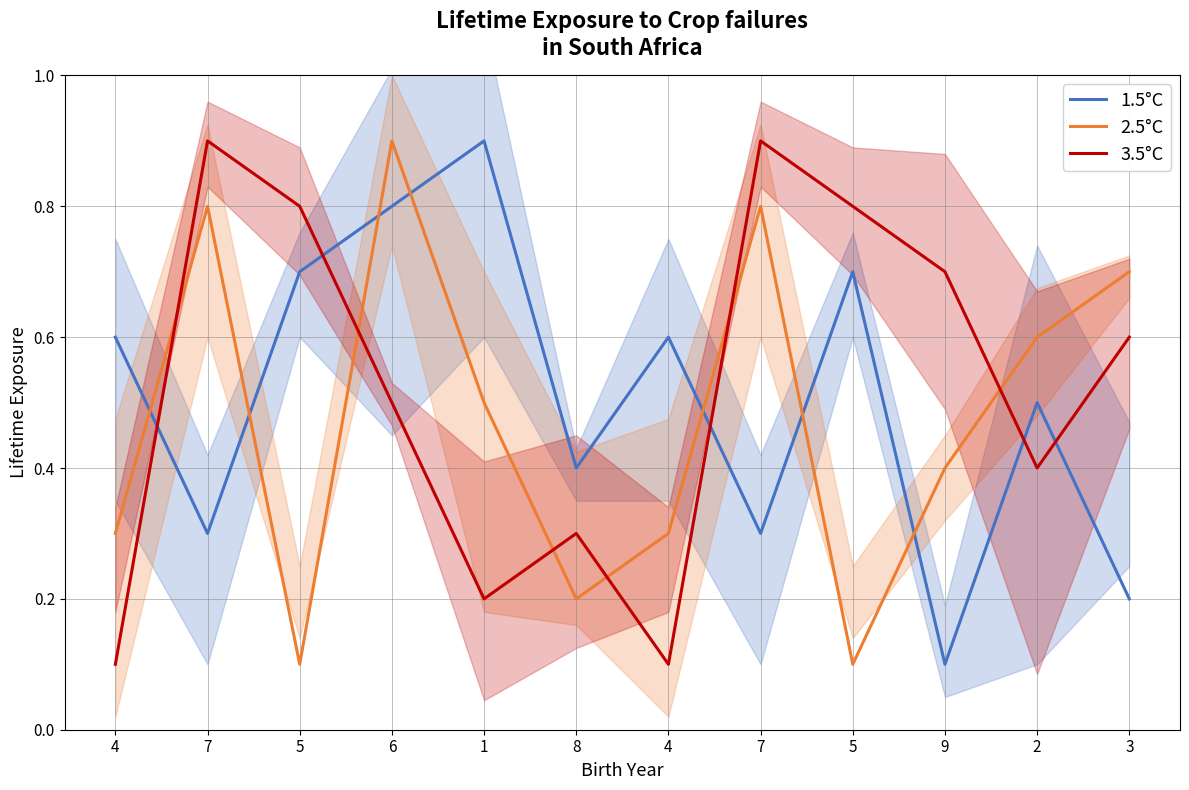

At which label does 1.5°C reach its peak?

1